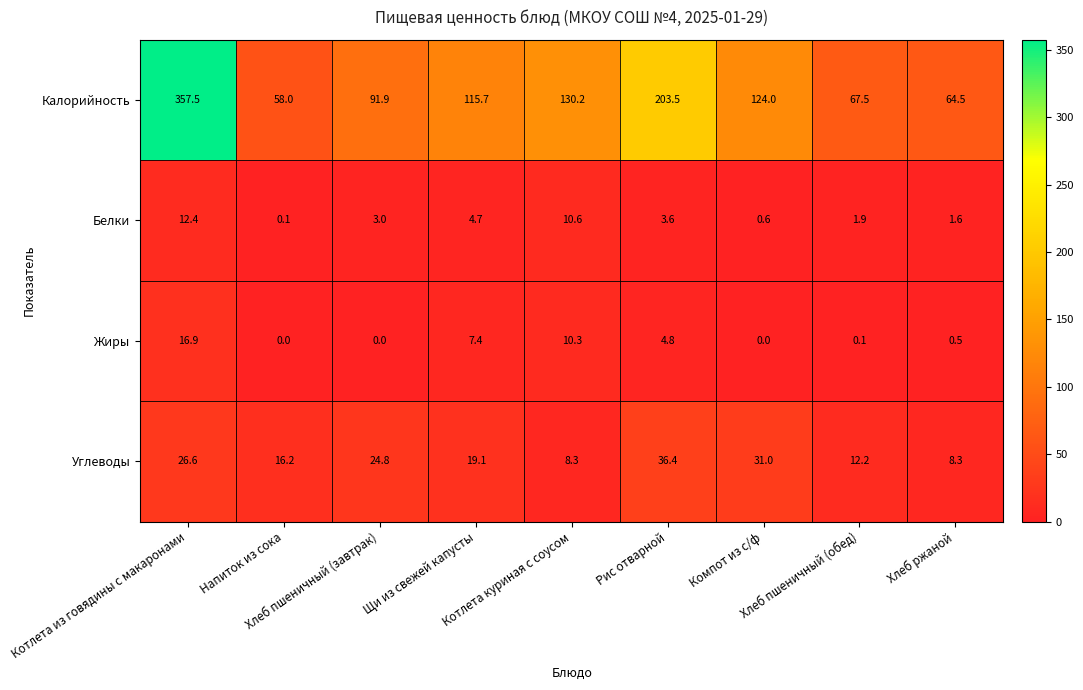

What is the sum of all Жиры values?

40.0